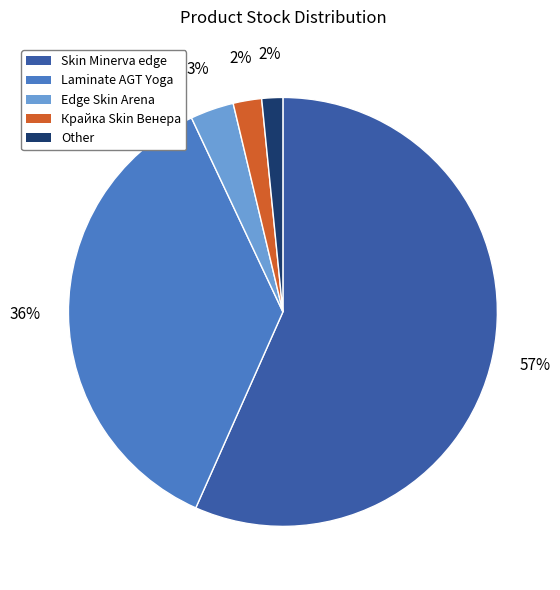

Does any single category account for the majority?

Yes